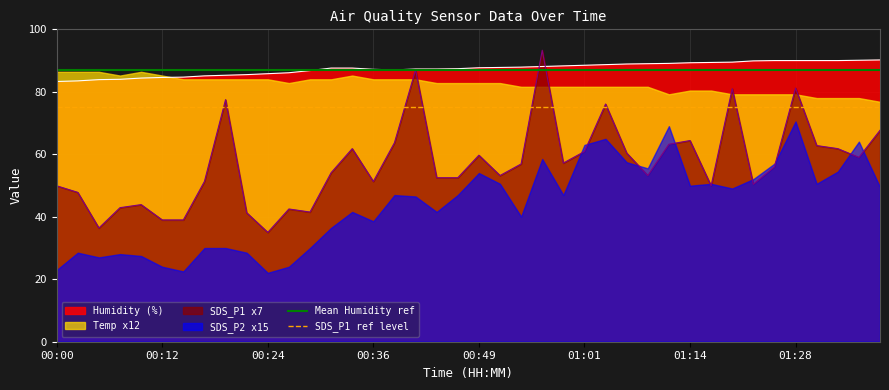

The value of Mean Humidity ref at 00:00 is 87. True or false?

True